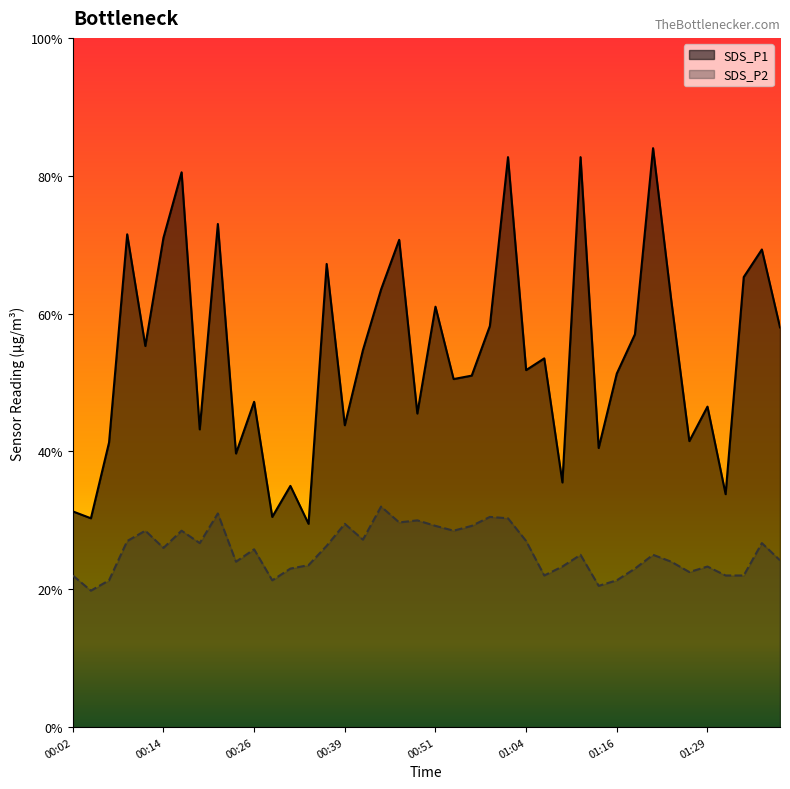

Does the chart display data point markers on the line(s)?

No